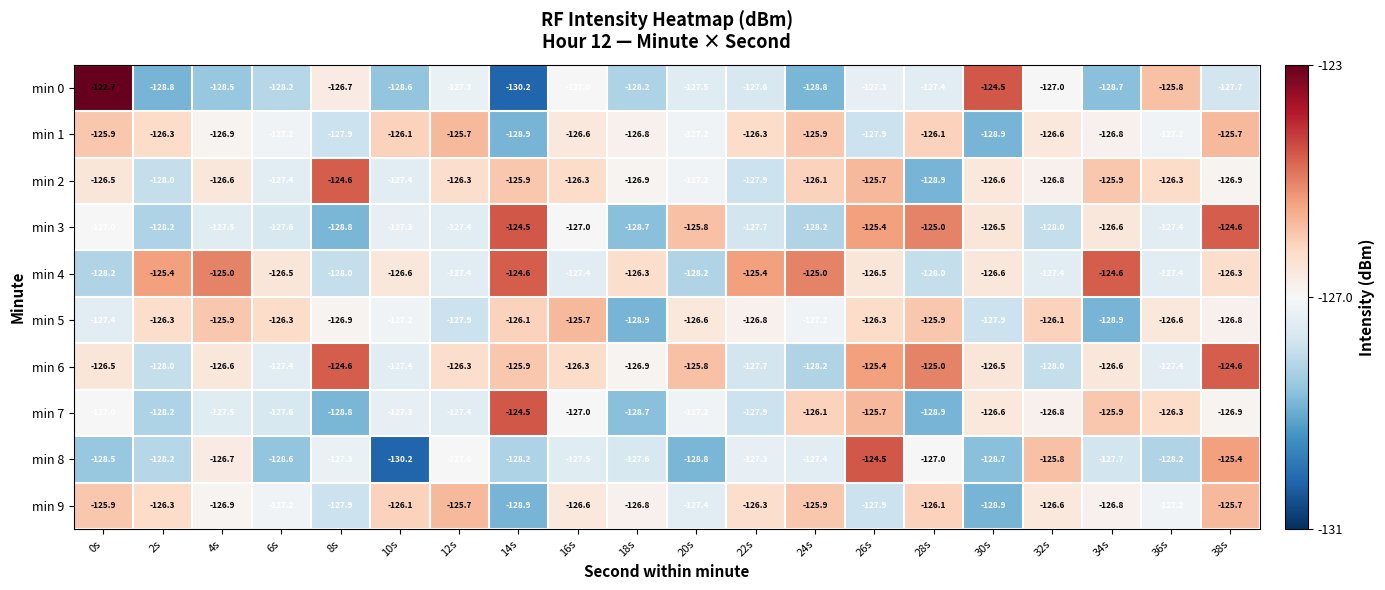

Count the min 4 values in the range -127 to -125.

10